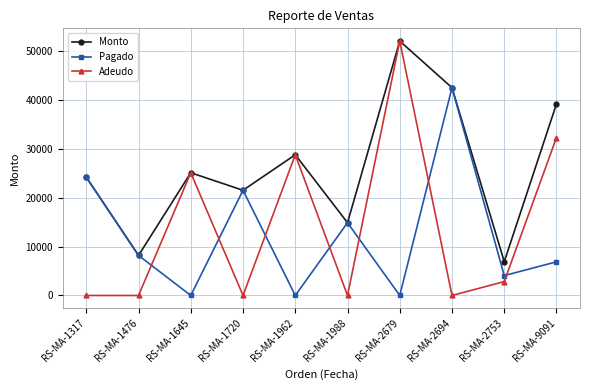

At how many categories does at least one series exceed 16065?

7